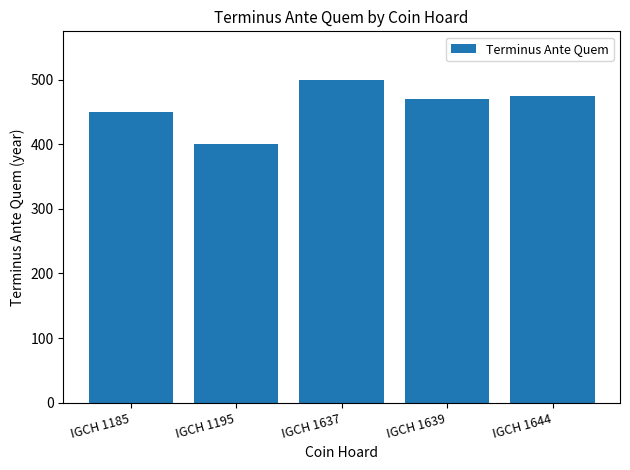

What is the value of the 4th bar from the left?

470